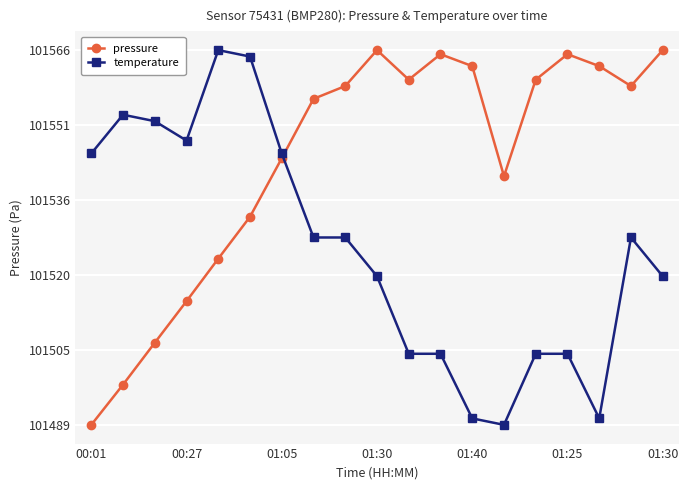

What is the value of the temperature point at the 18th from the left?

101527.9